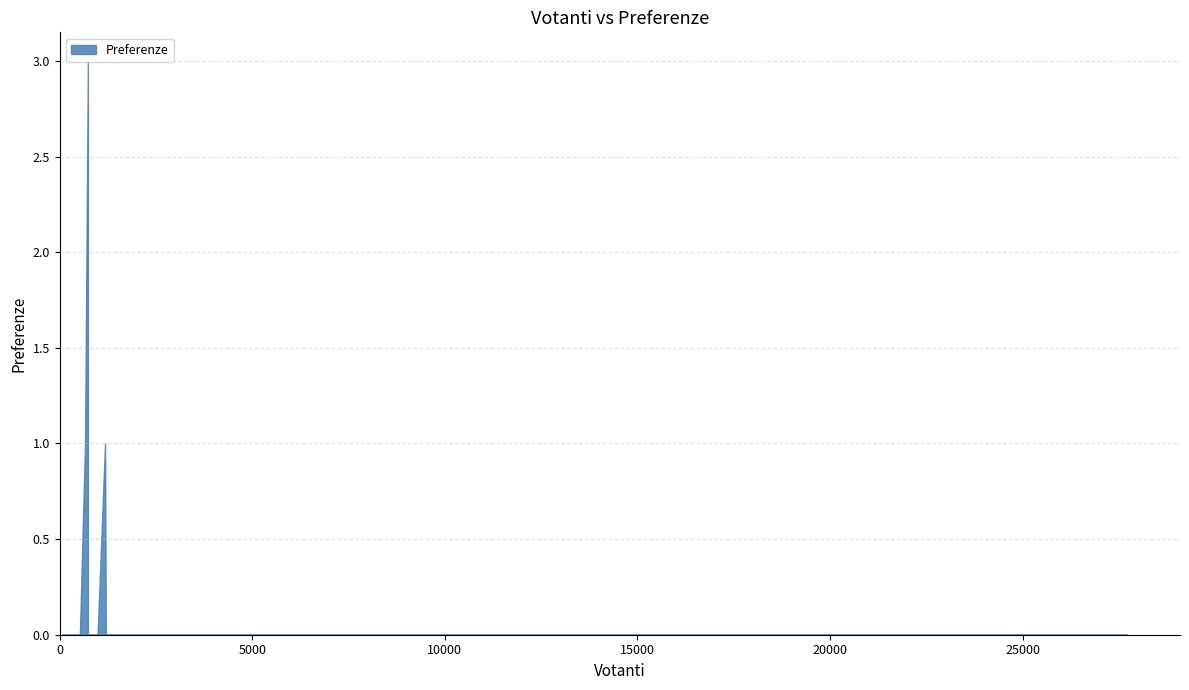

List the labels in order of value, largest first.

Busso, Casacalenda, Carpinone, Acquaviva Collecroce, Acquaviva d'Isernia, Agnone, Bagnoli del Trigno, Baranello, Belmonte del Sannio, Bojano, Bonefro, Campobasso, Campochiaro, Campodipietra, Campolieto, Campomarino, Cantalupo nel Sannio, Capracotta, Carovilli, Casalciprano, Castel del Giudice, Castel San Vincenzo, Castelbottaccio, Castellino del Biferno, Castelmauro, Castelpetroso, Castelpizzuto, Castelverrino, Castropignano, Cercemaggiore, Cercepiccola, Cerro al Volturno, Chiauci, Civitacampomarano, Civitanova del Sannio, Colle d'Anchise, Colletorto